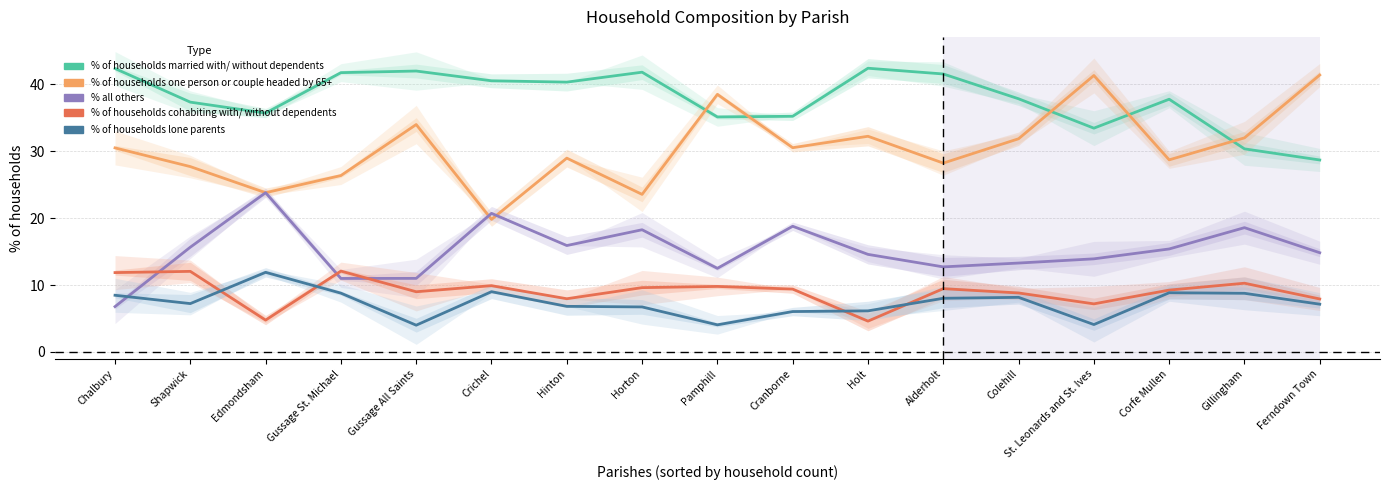

True or false: % of households cohabiting with/ without dependents has more than 2 interior local peaks.

True